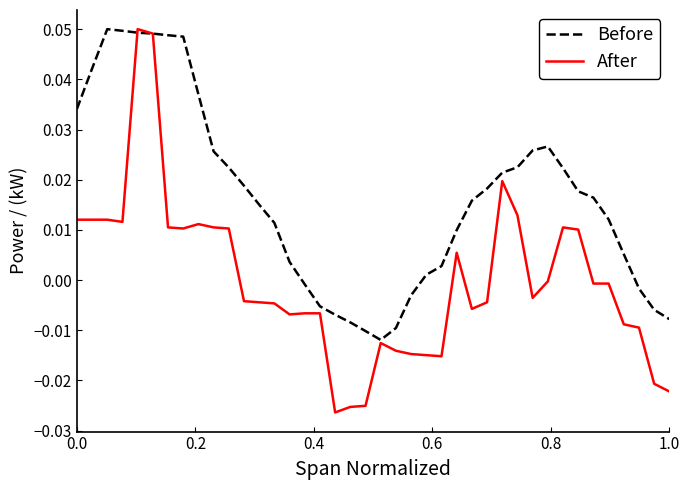

List the series in order of their overall mean, lowest first.

After, Before